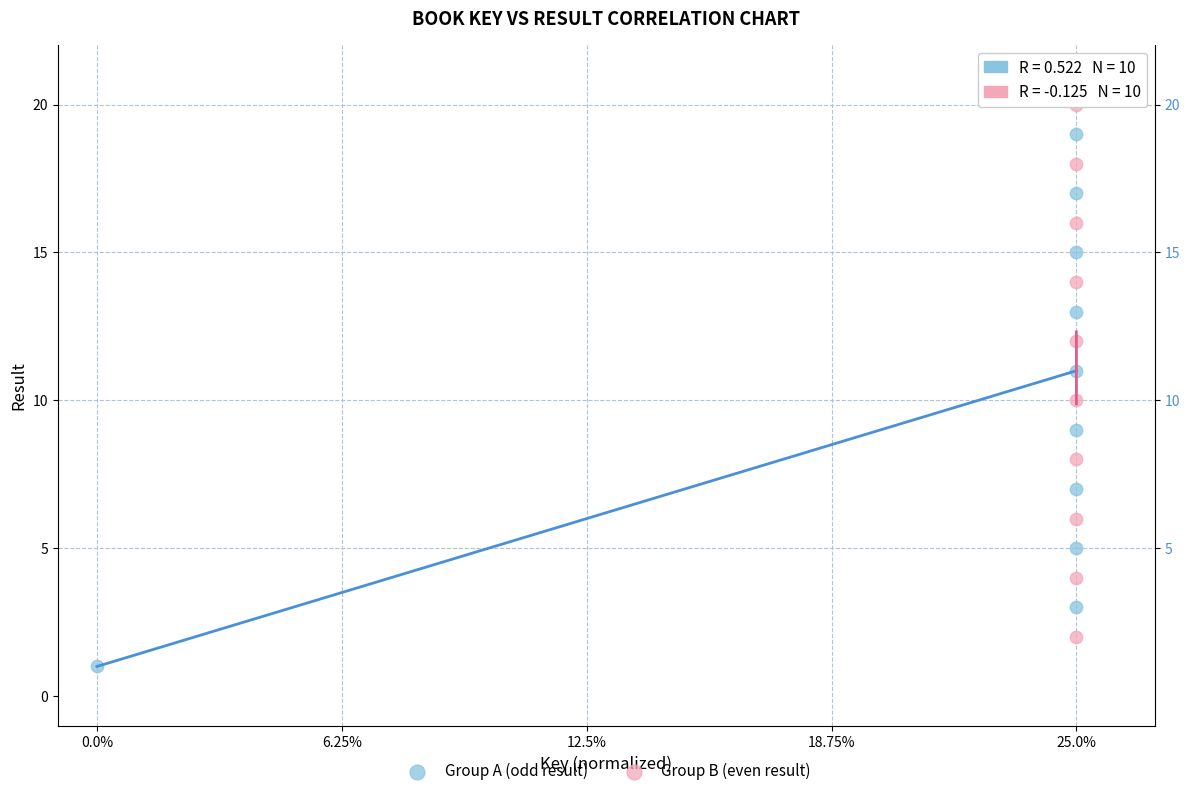

Which series contains the lowest Y value?

Group A (odd result)